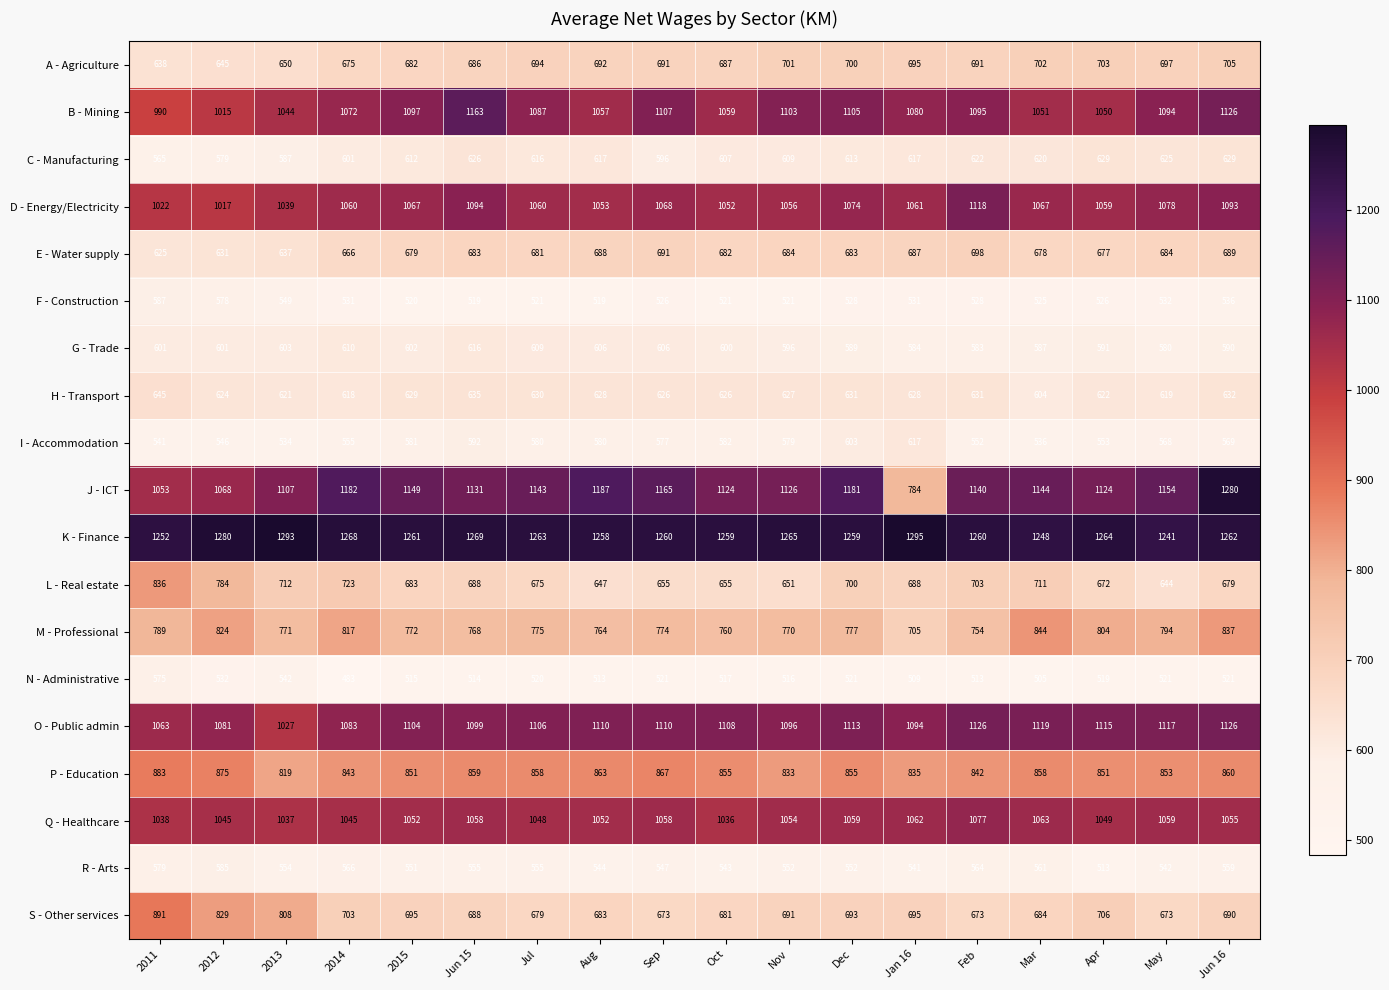

At Mar, list the series in order from largest to smallest.

K - Finance, J - ICT, O - Public admin, D - Energy/Electricity, Q - Healthcare, B - Mining, P - Education, M - Professional, L - Real estate, A - Agriculture, S - Other services, E - Water supply, C - Manufacturing, H - Transport, G - Trade, R - Arts, I - Accommodation, F - Construction, N - Administrative